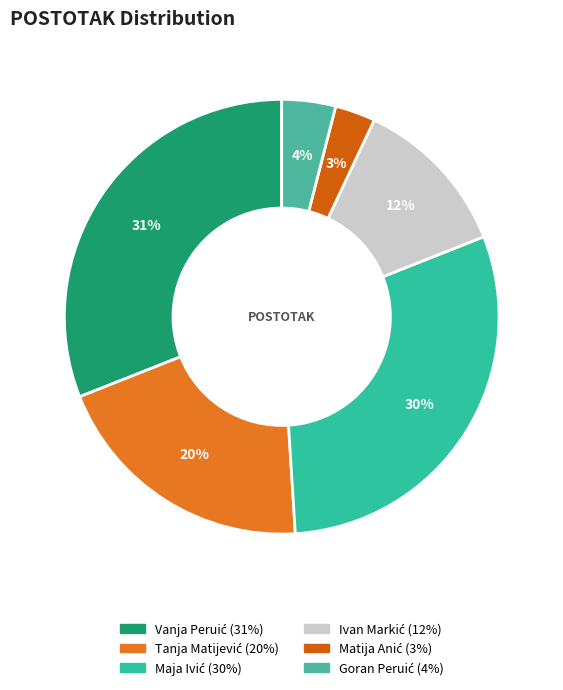

How many slices are in this pie chart?

6